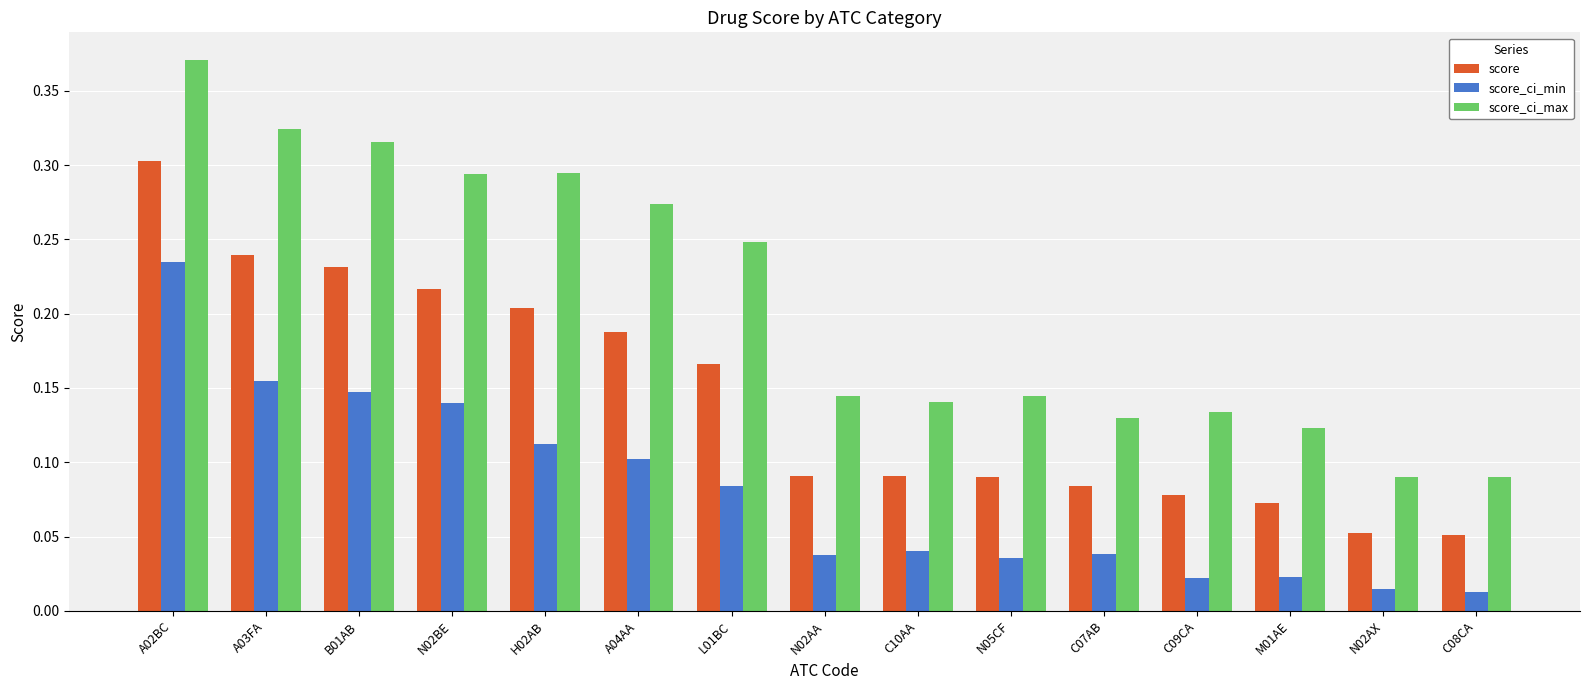

What is the label of the 7th bar from the right?

C10AA